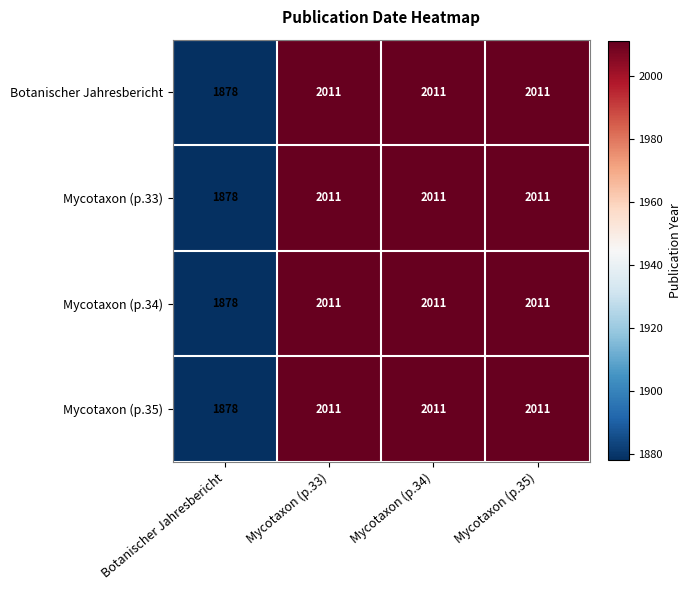

The value of Mycotaxon (p.33) at Mycotaxon (p.35) is 2011. True or false?

True